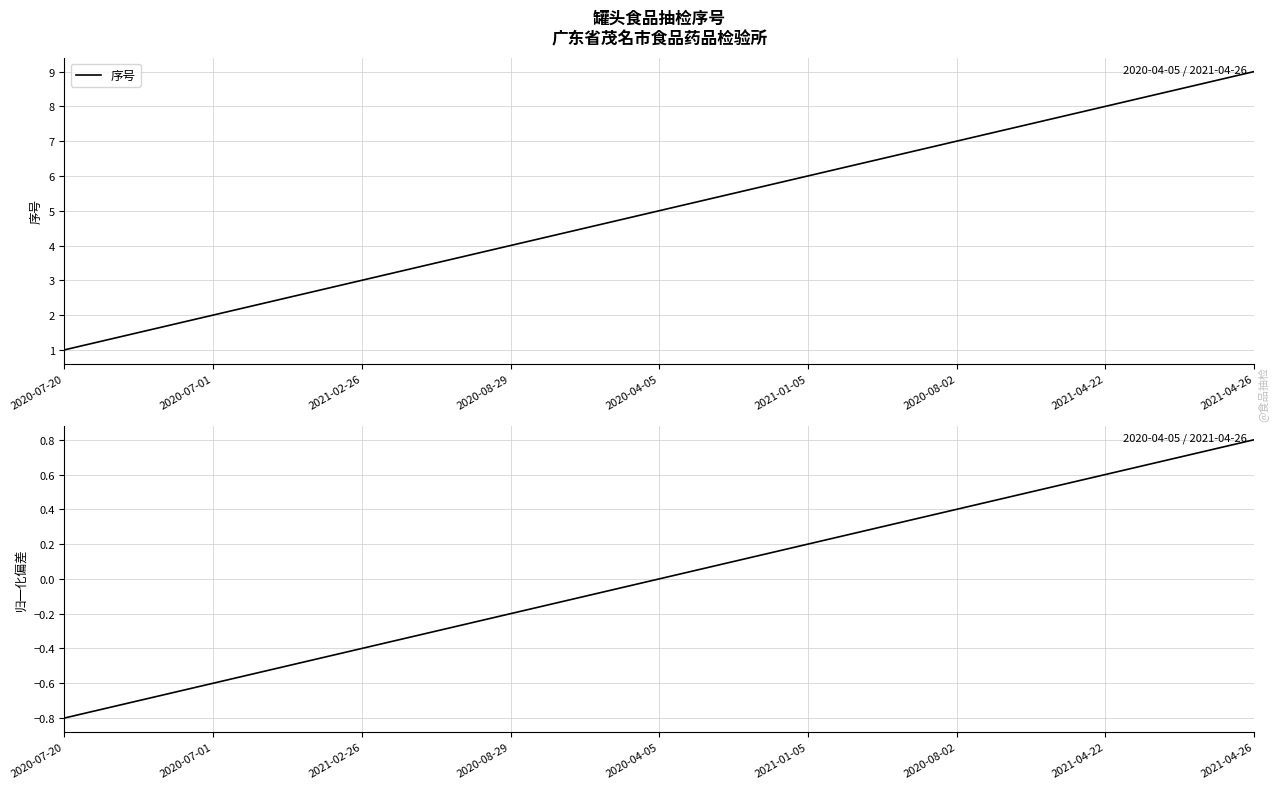

Which series has the widest spread of values?

序号